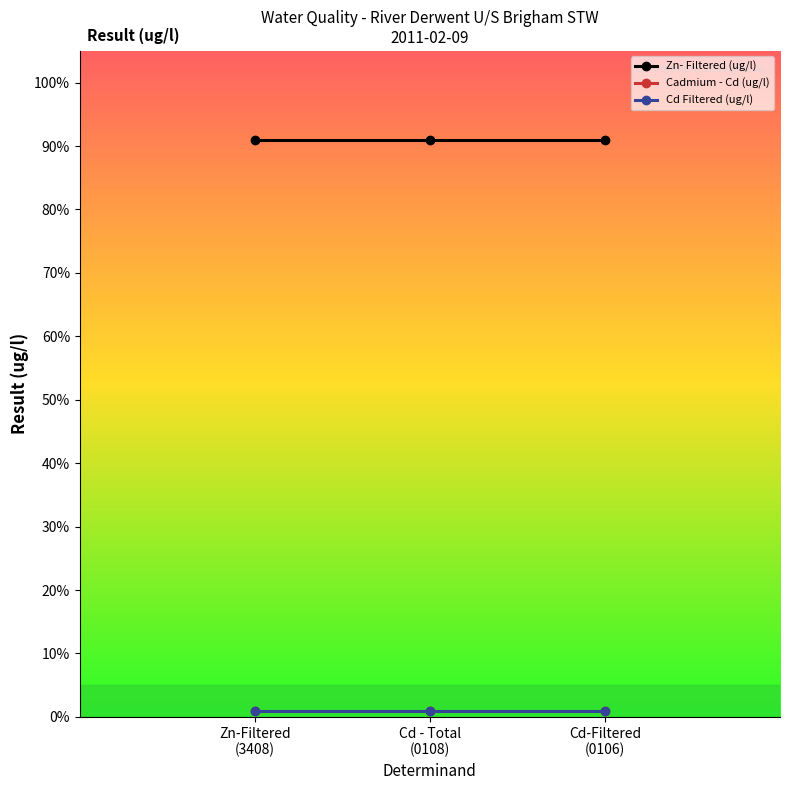

Which has a higher value, Cd - Total
(0108) or Zn-Filtered
(3408)?

Cd - Total
(0108)